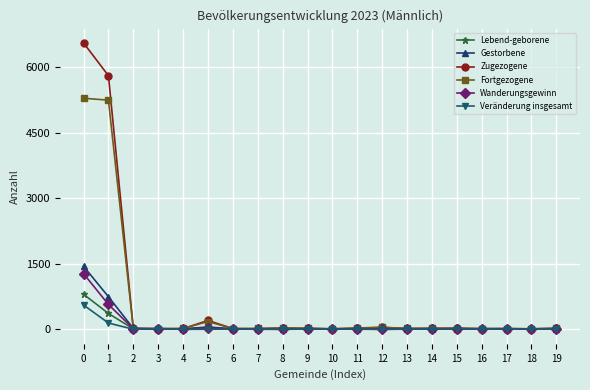

Is it true that Lebend-geborene equals 1 at 4?

True